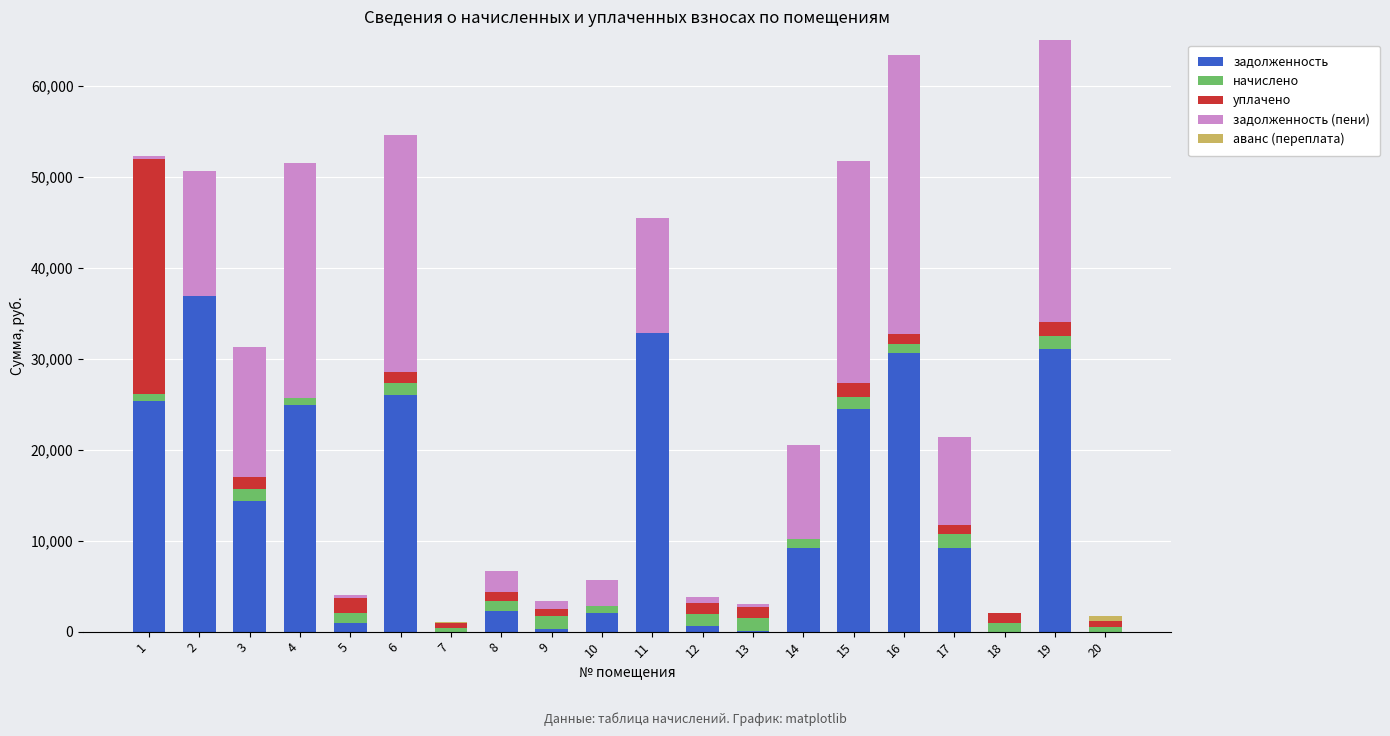

What is the average value of the уплачено series?

2078.1